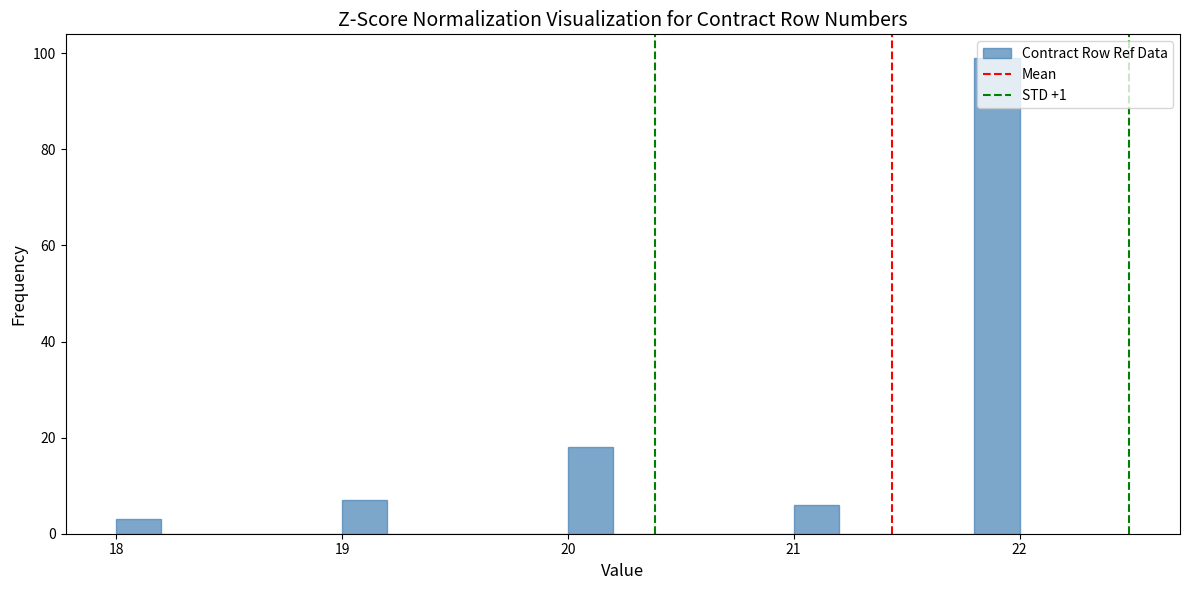

Around what value on the x-axis is the tallest bar? Give the approximate position of its centre, as read against the axis.

21.9